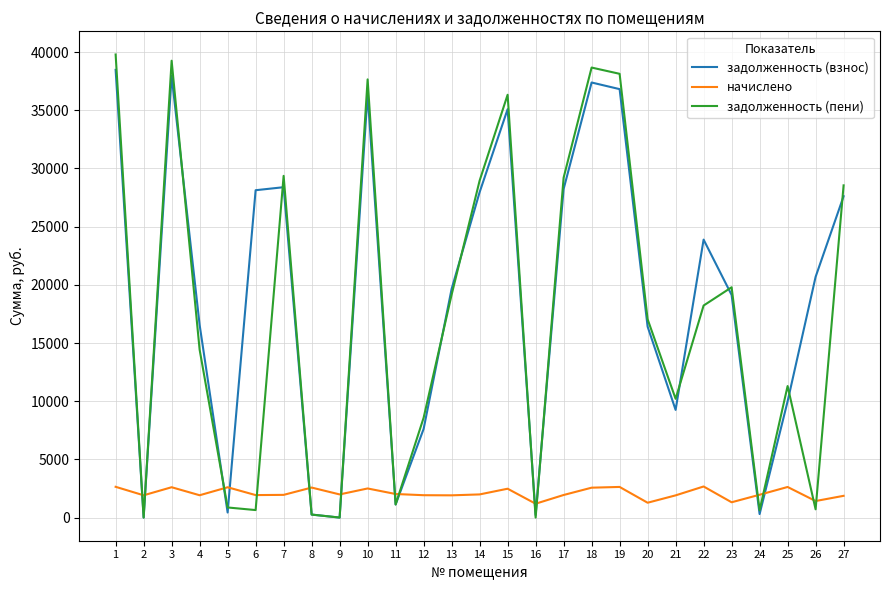

Where do задолженность (взнос) and начислено first cross each other?

1 and 2